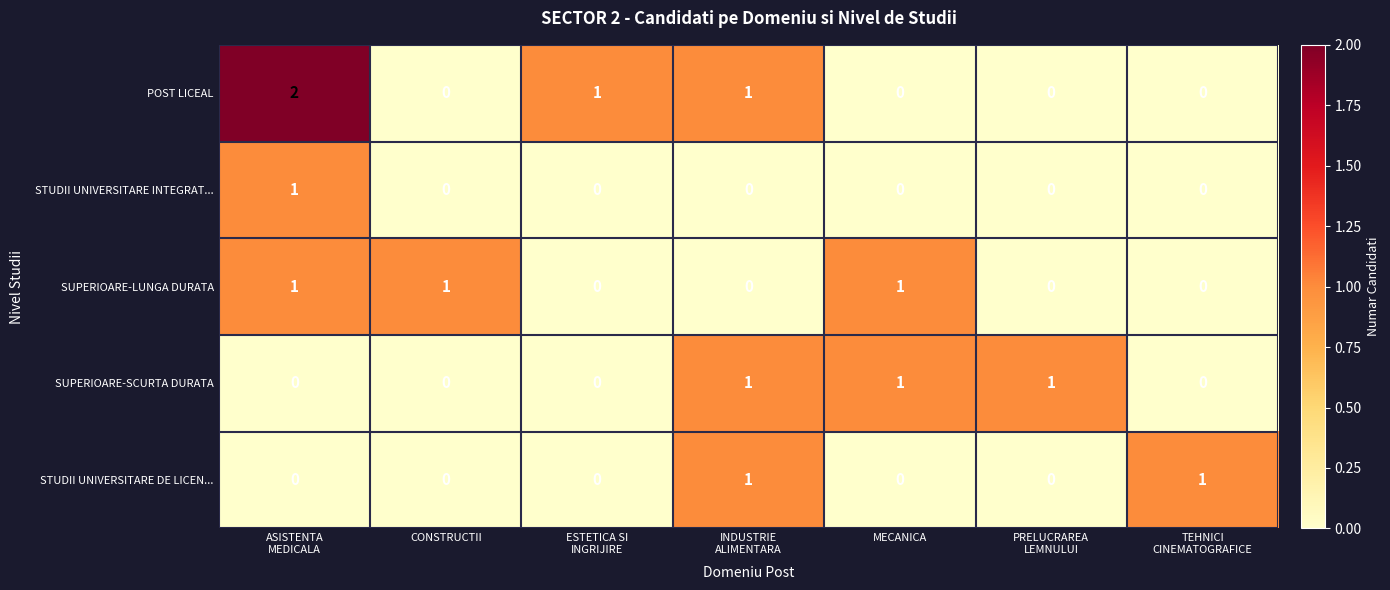

True or false: SUPERIOARE-LUNGA DURATA has a value of 1 at CONSTRUCTII.

True